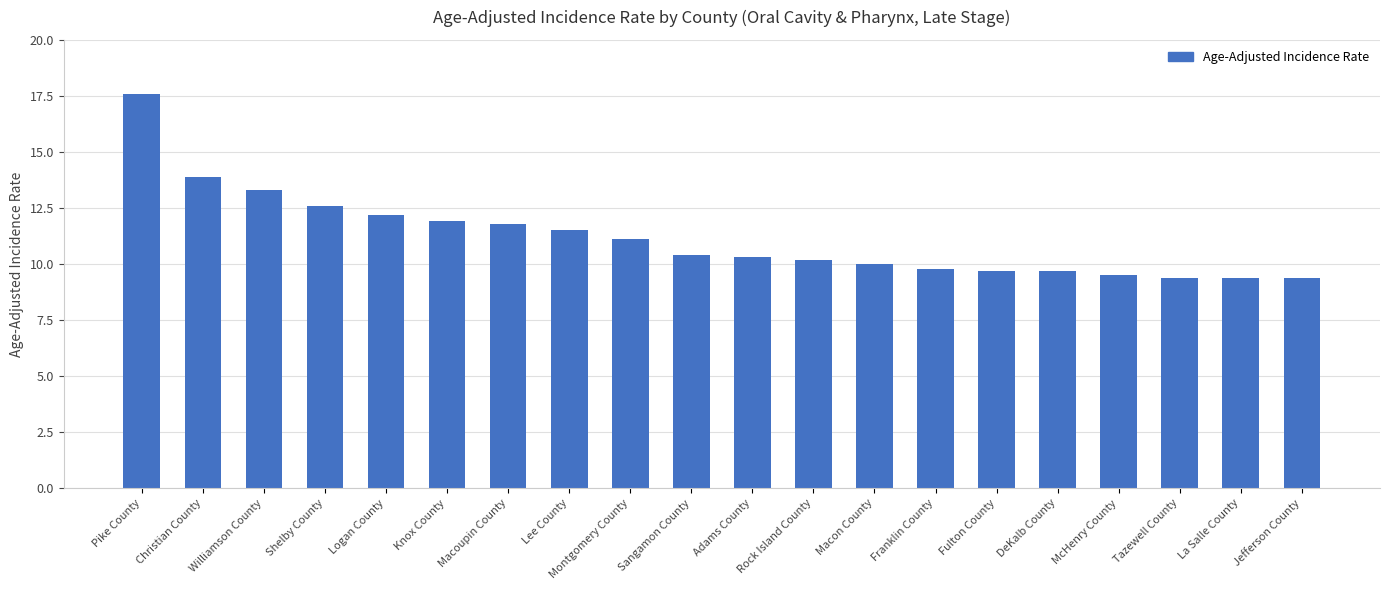

What is the difference between the maximum and minimum values?

8.2